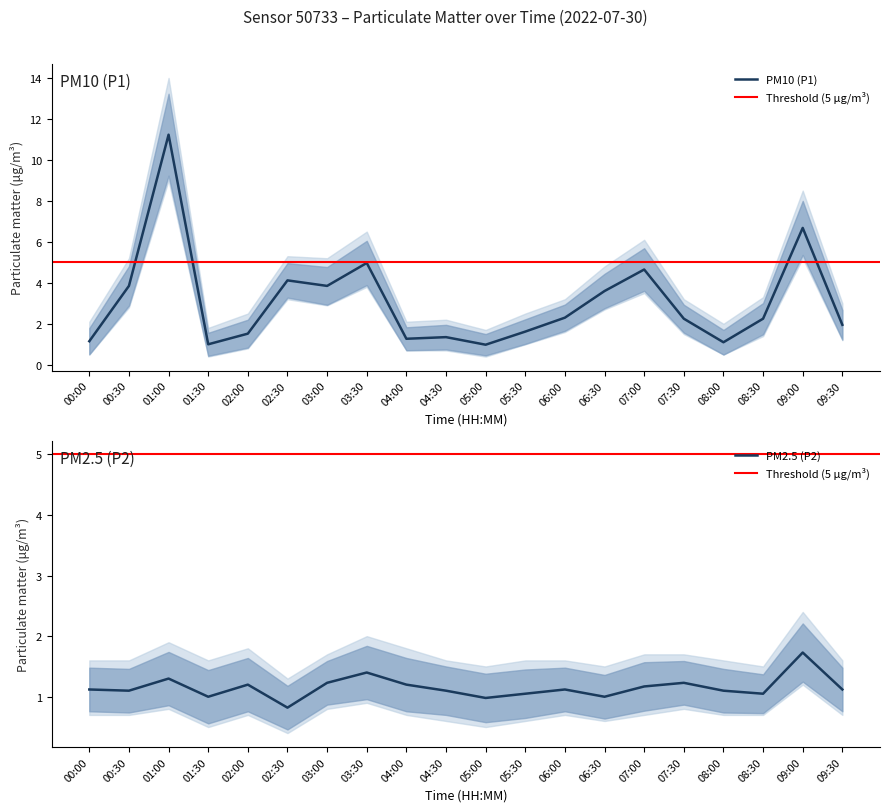

Count the number of categories in the chart.

20